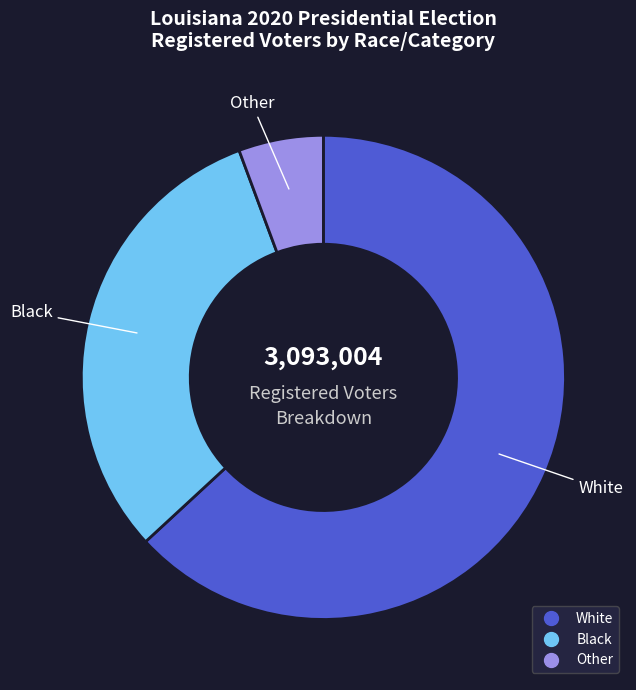

Rank the categories by value from lowest to highest.

Other, Black, White